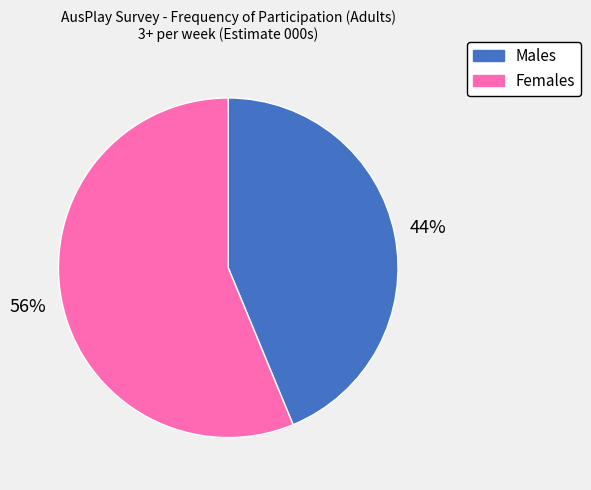

How many segments does this pie chart have?

2